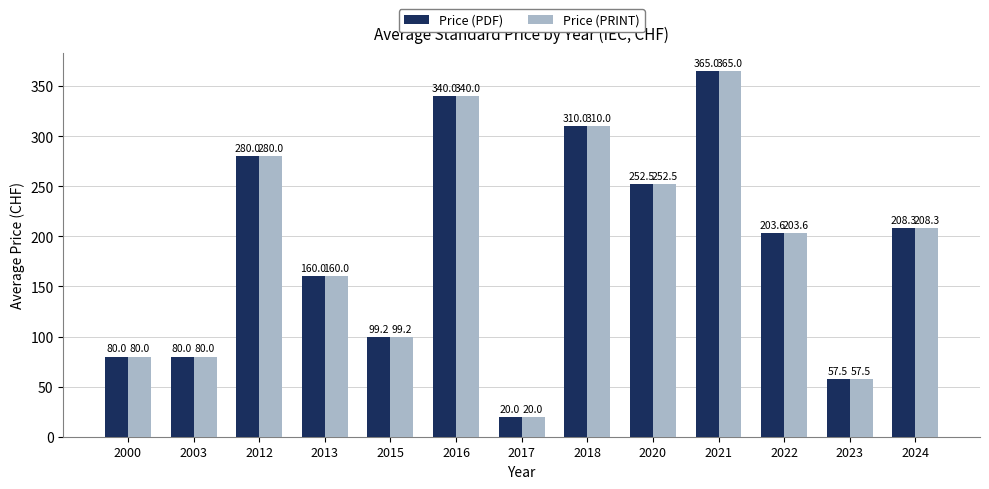

The value of Price (PDF) at 2013 is 160.0. True or false?

True